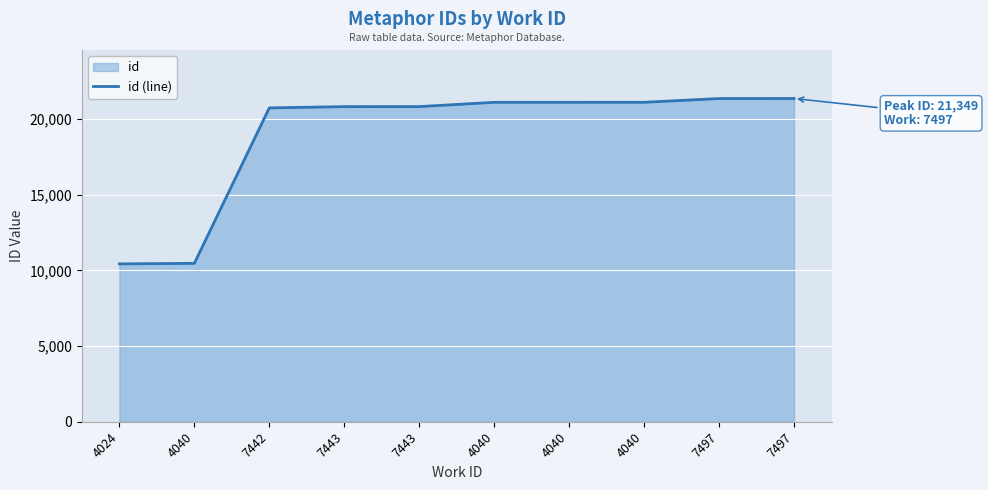

List the labels in order of value, smallest first.

4024, 4040, 7442, 7443, 7443, 4040, 4040, 4040, 7497, 7497